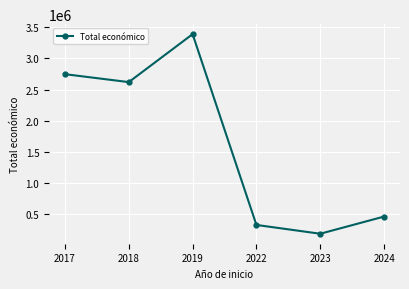

List the labels in order of value, smallest first.

2023, 2022, 2024, 2018, 2017, 2019